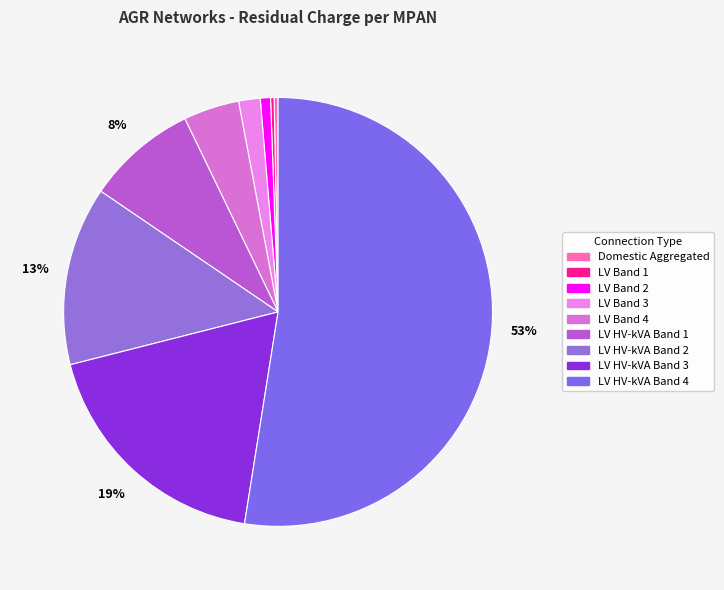

How many slices are in this pie chart?

9